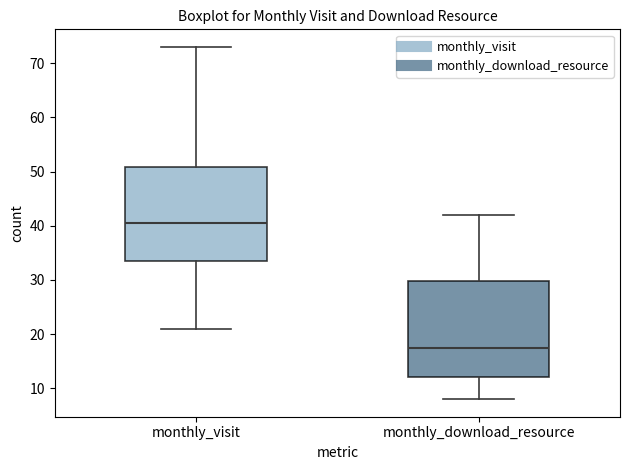

Reading left to right, read every box against the y-axis: the position of its median line, the range the box covers, and the ends of its whiskers. The values are not printed on the chart, so give them approximately, as read against the axis.

monthly_visit: median 41, box 34 to 51, whiskers 21 to 73
monthly_download_resource: median 18, box 12 to 30, whiskers 8 to 42